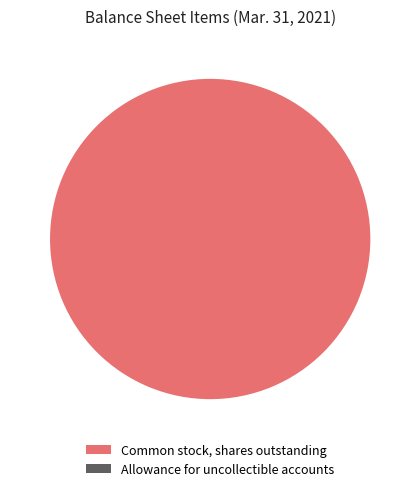

Is the sum of Allowance for uncollectible accounts and Common stock, shares outstanding greater than half?

Yes